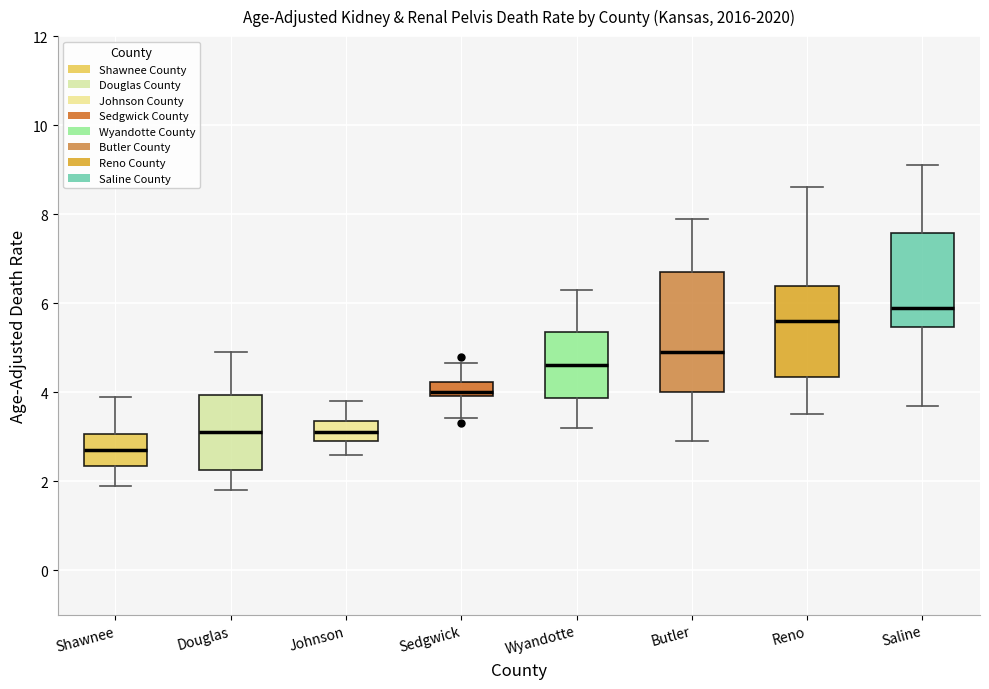

Reading left to right, transcribe this box plot: for each box, give where its median line is, the range the box spans, and where its two whiskers end, as read against the y-axis. The values are not printed on the chart, so give them approximately, as read against the axis.

Shawnee: median 2.8, box 2.4 to 3.0, whiskers 2.0 to 4.0
Douglas: median 3.2, box 2.2 to 4.0, whiskers 1.8 to 5.0
Johnson: median 3.2, box 3.0 to 3.4, whiskers 2.6 to 3.8
Sedgwick: median 4.0 (just above the box's lower edge), box 4.0 to 4.2, whiskers 3.4 to 4.6
Wyandotte: median 4.6, box 3.8 to 5.4, whiskers 3.2 to 6.4
Butler: median 5.0, box 4.0 to 6.6, whiskers 3.0 to 8.0
Reno: median 5.6, box 4.4 to 6.4, whiskers 3.6 to 8.6
Saline: median 6.0, box 5.4 to 7.6, whiskers 3.8 to 9.2